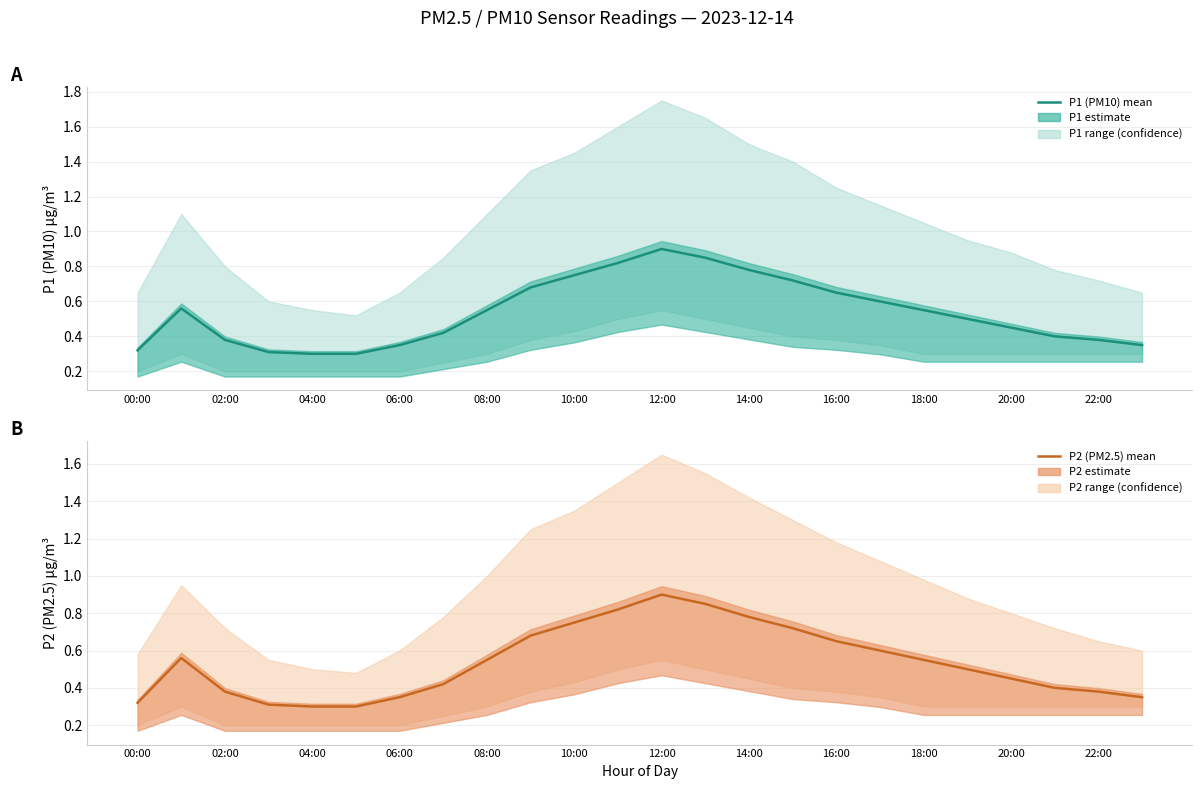

List the series in order of their peak value, lowest first.

P1 (PM10), P2 (PM2.5)